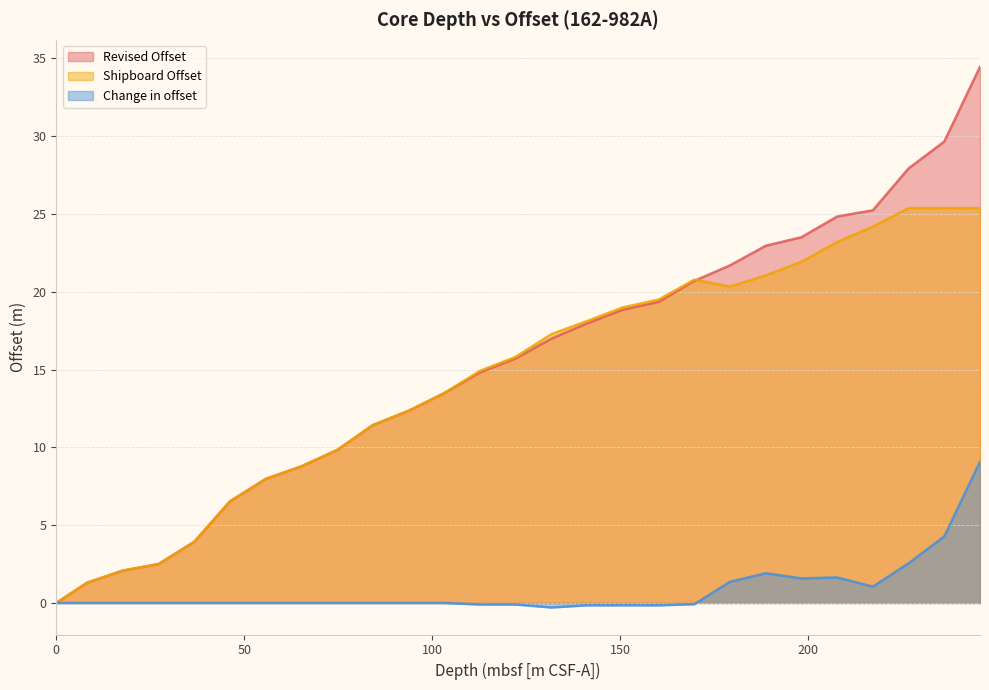

Between 8H and 22H, which series saw the biggest shift?

Revised Offset